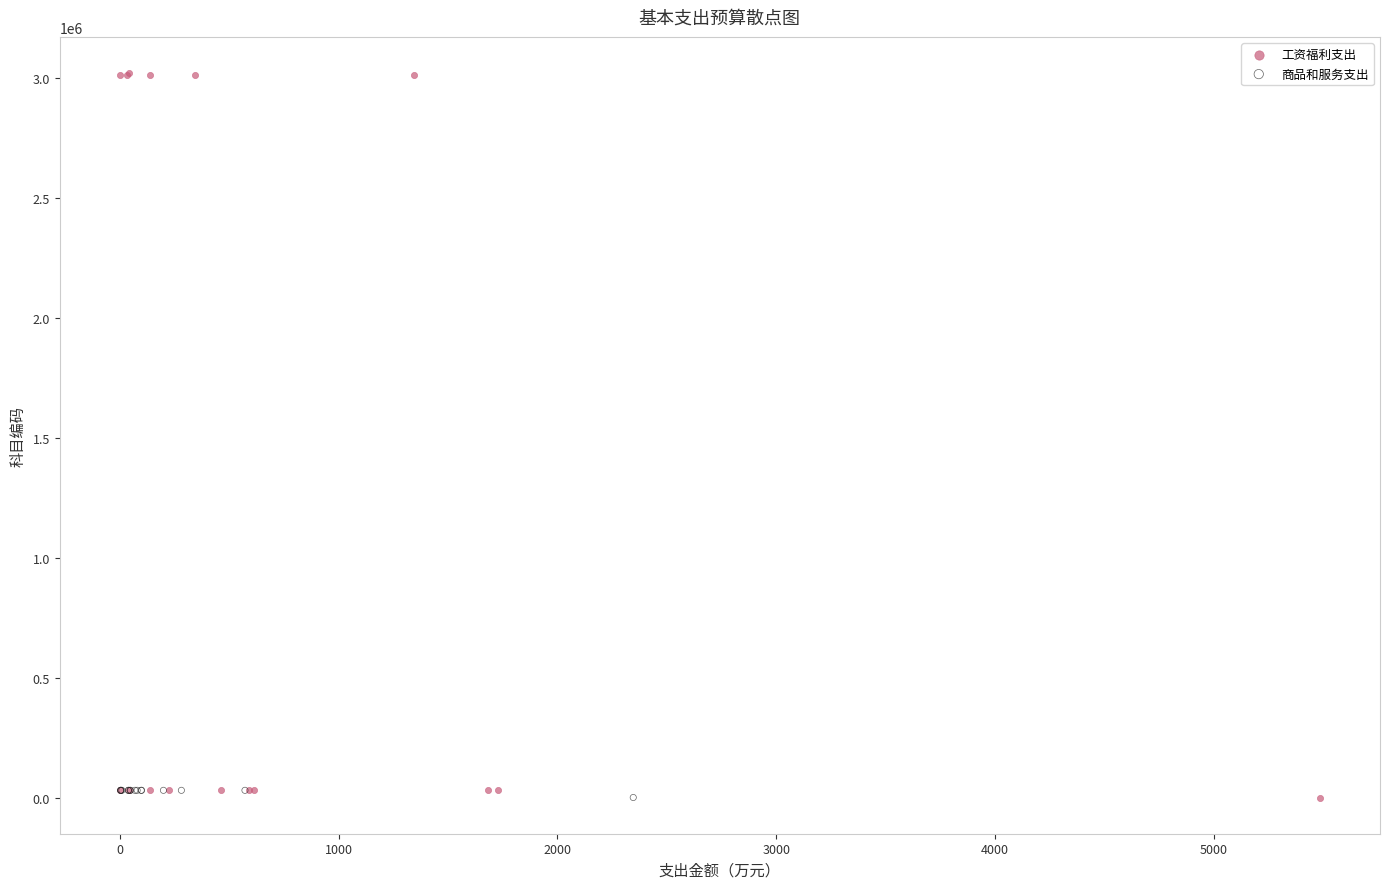

Which series has the largest Y range (max minus min)?

工资福利支出